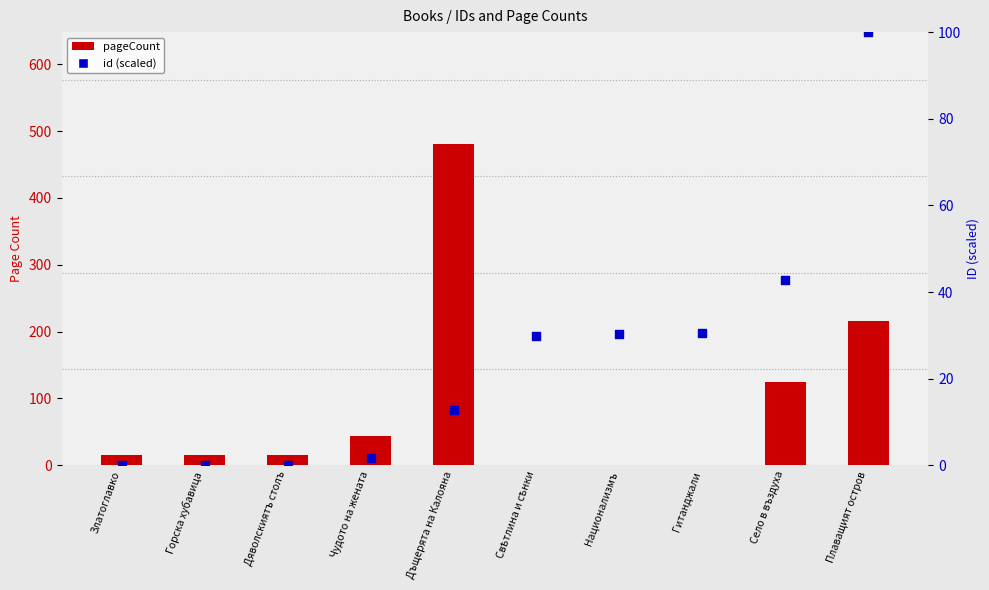

At how many categories does at least one series exceed 74?

3